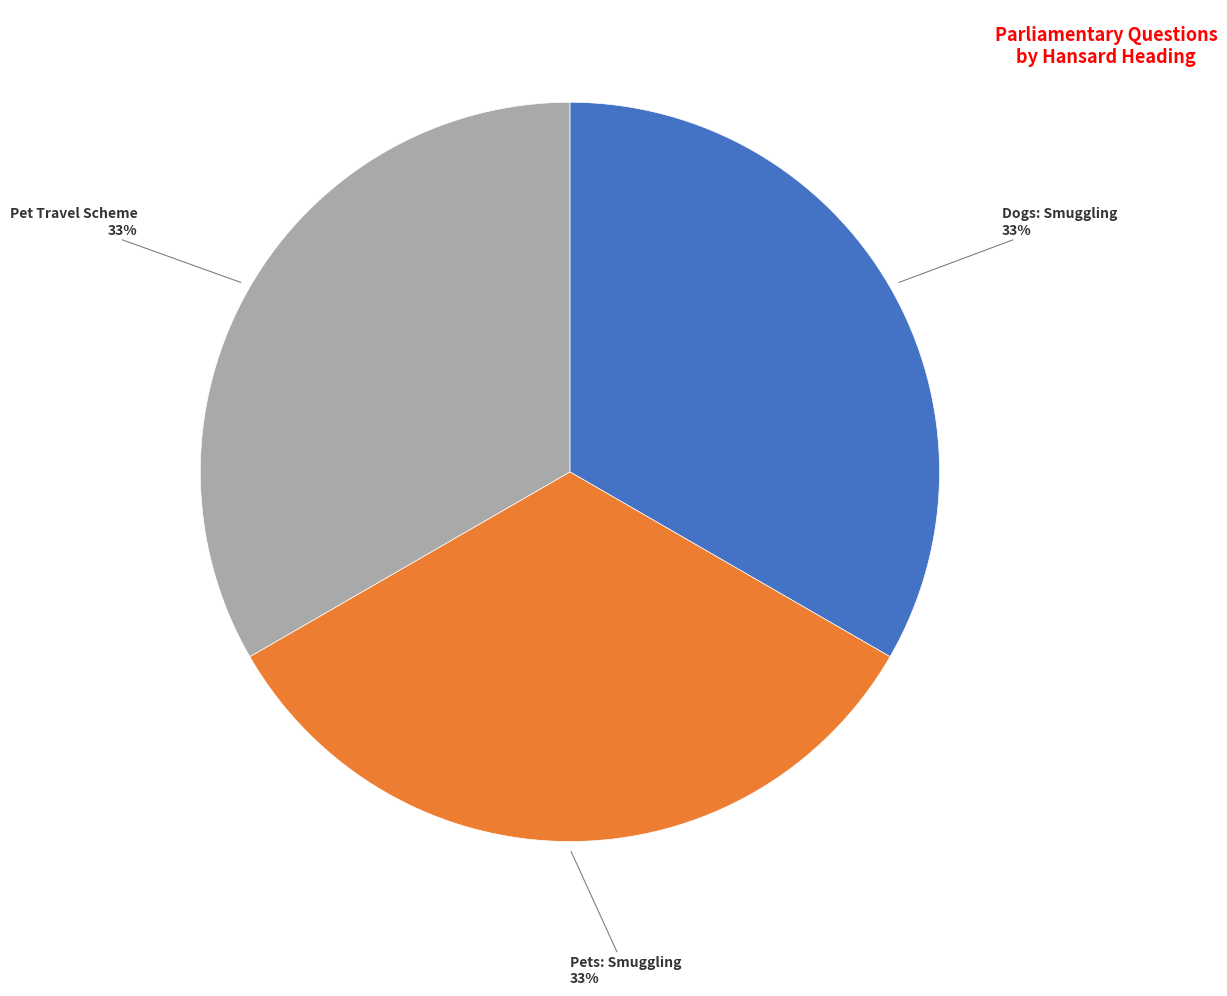

Do Dogs: Smuggling and Pet Travel Scheme together represent more than half of the pie?

Yes